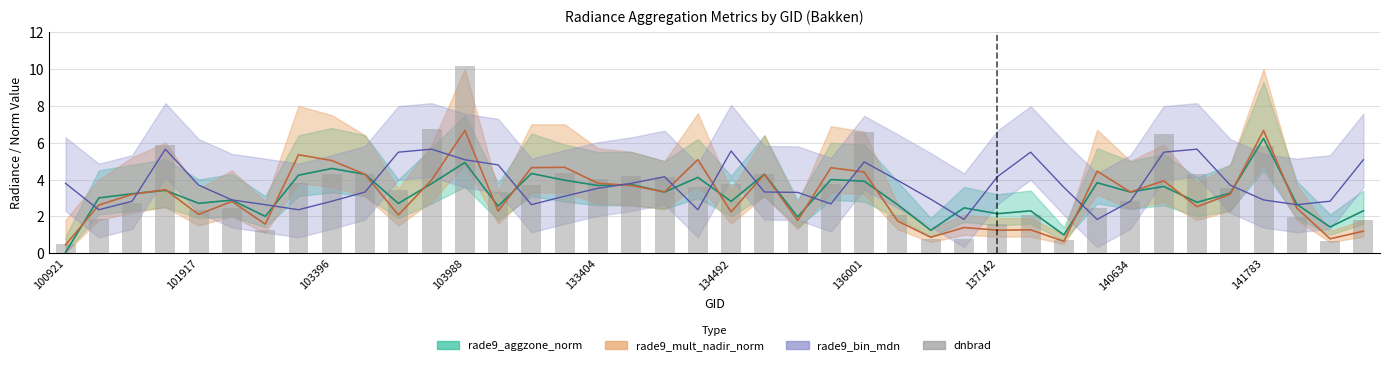

At which category does the chart reach its minimum across all series?

100921